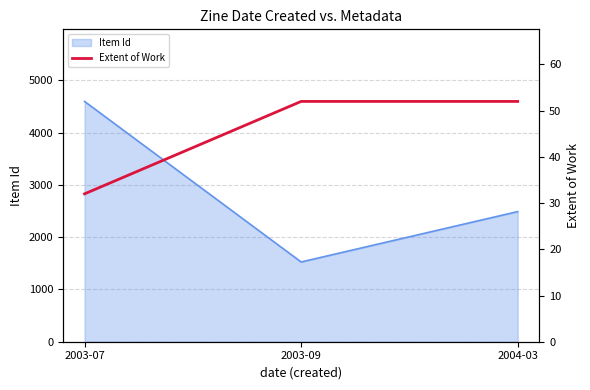

At which label is Item Id closest to 3062?

2004-03